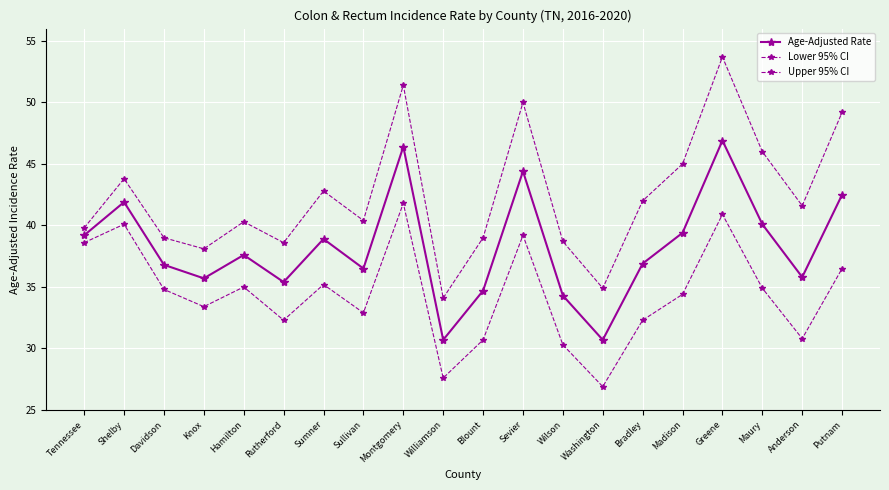

The Upper 95% CI series shows 51.4 at Montgomery. True or false?

True